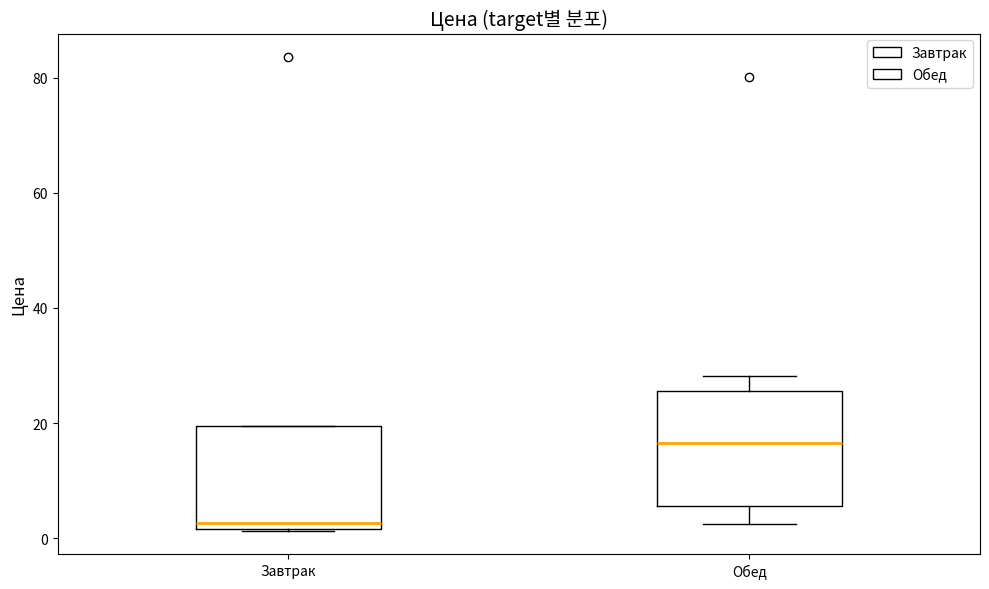

Which box has the highest median line?

Обед